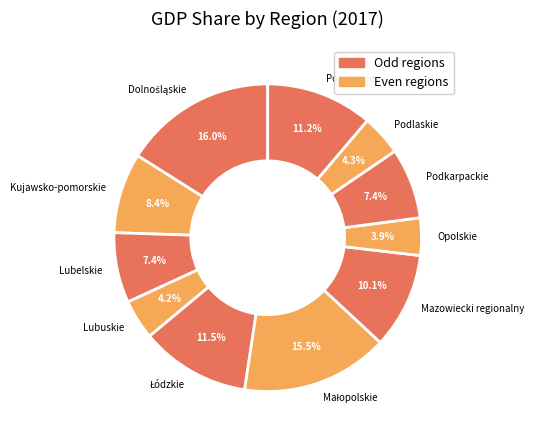

Combined, what portion of the pie is Podlaskie and Podkarpackie?

11.7%